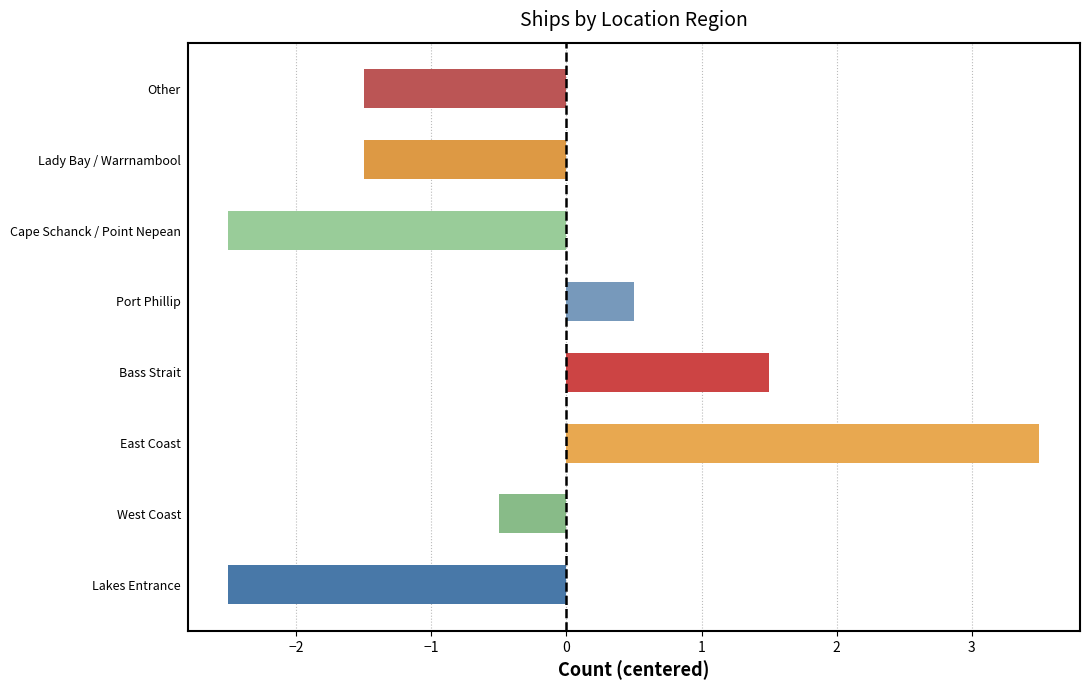

Between Bass Strait and Cape Schanck / Point Nepean, which is larger?

Bass Strait